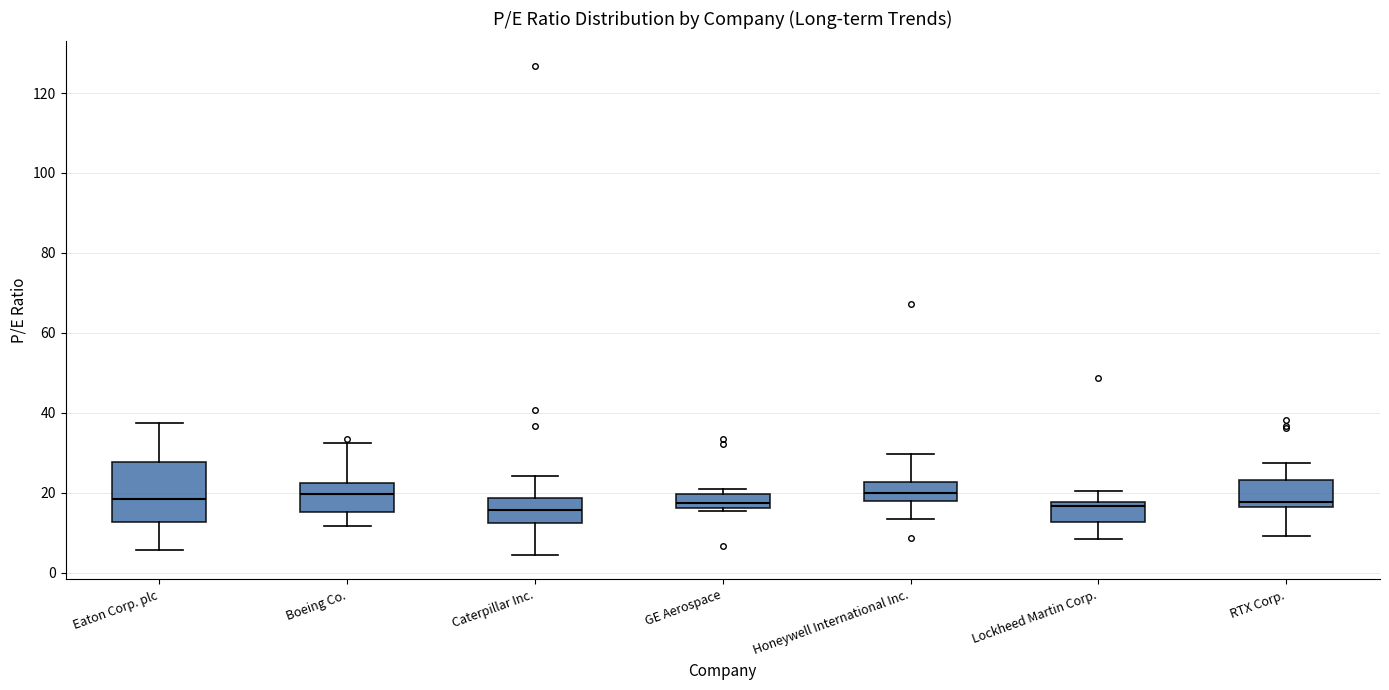

Comparing the boxes themselves (not the whiskers), which one is the tallest?

Eaton Corp. plc